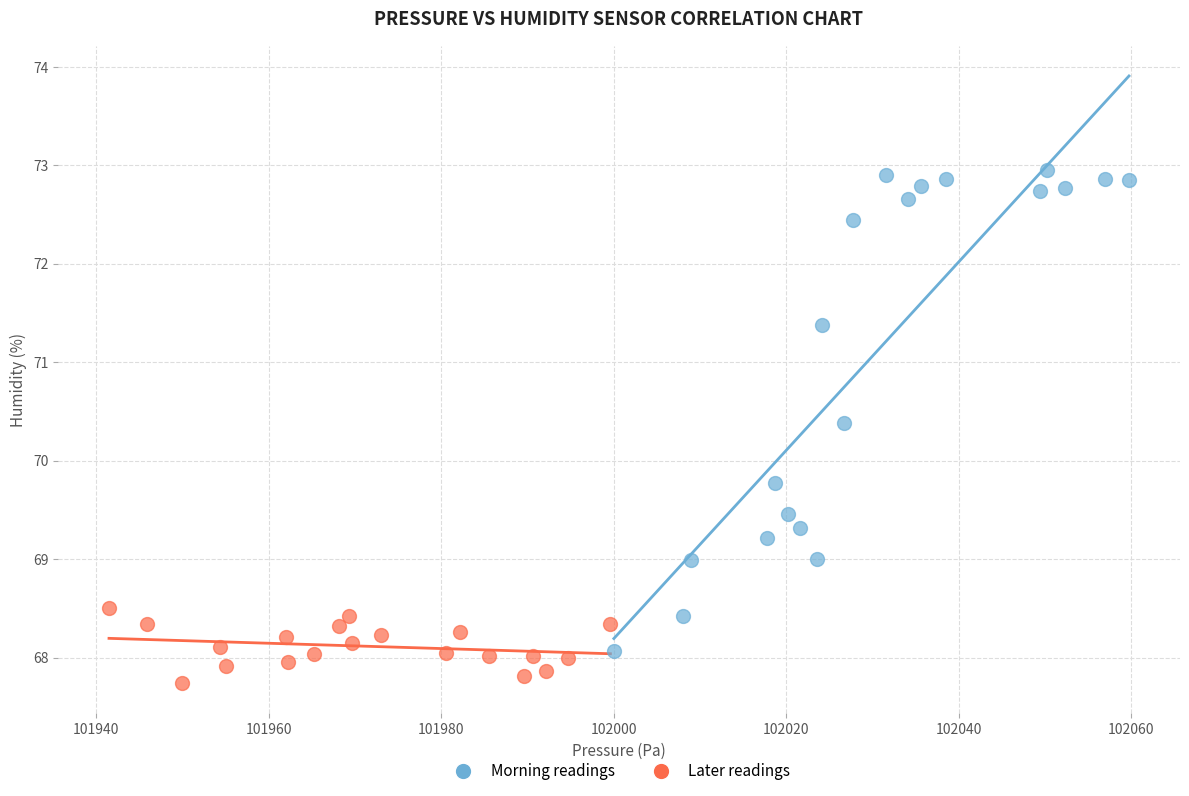

Which series reaches the minimum Y coordinate?

Later readings